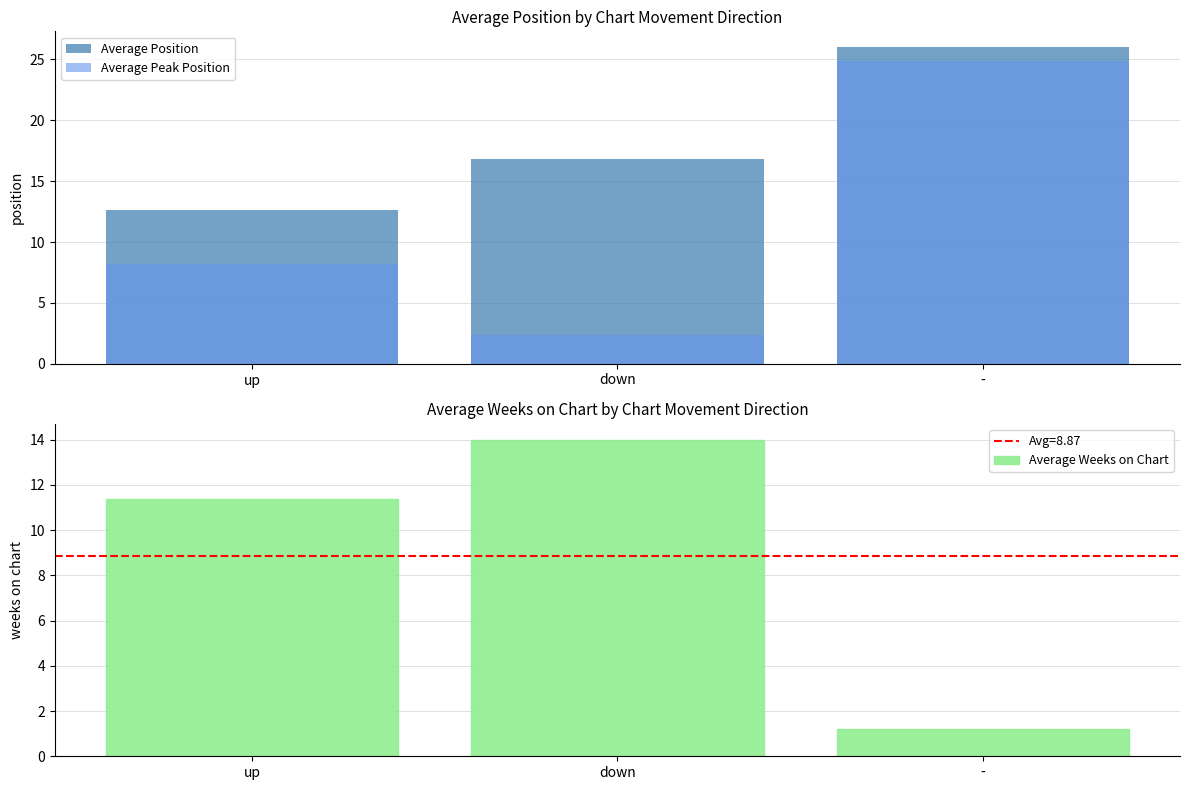

What is the minimum value for Average Peak Position?

2.4